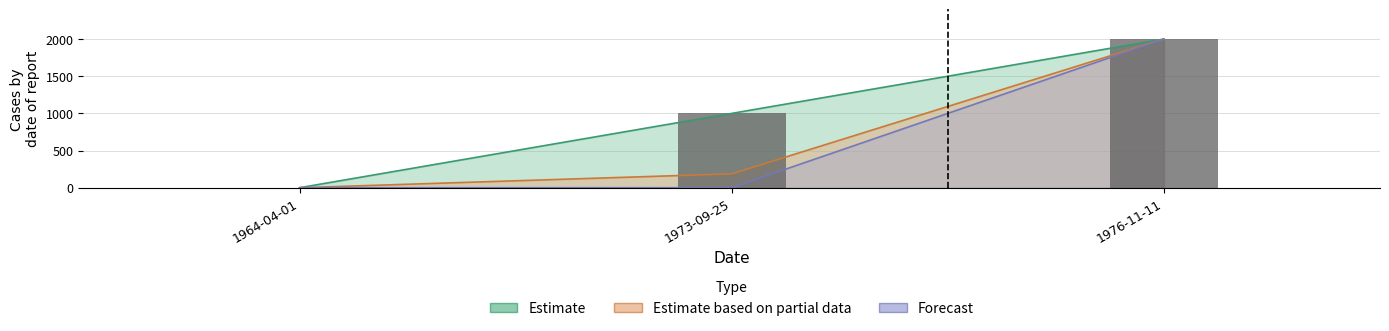

List the labels in order of value, smallest first.

1964-04-01, 1973-09-25, 1976-11-11